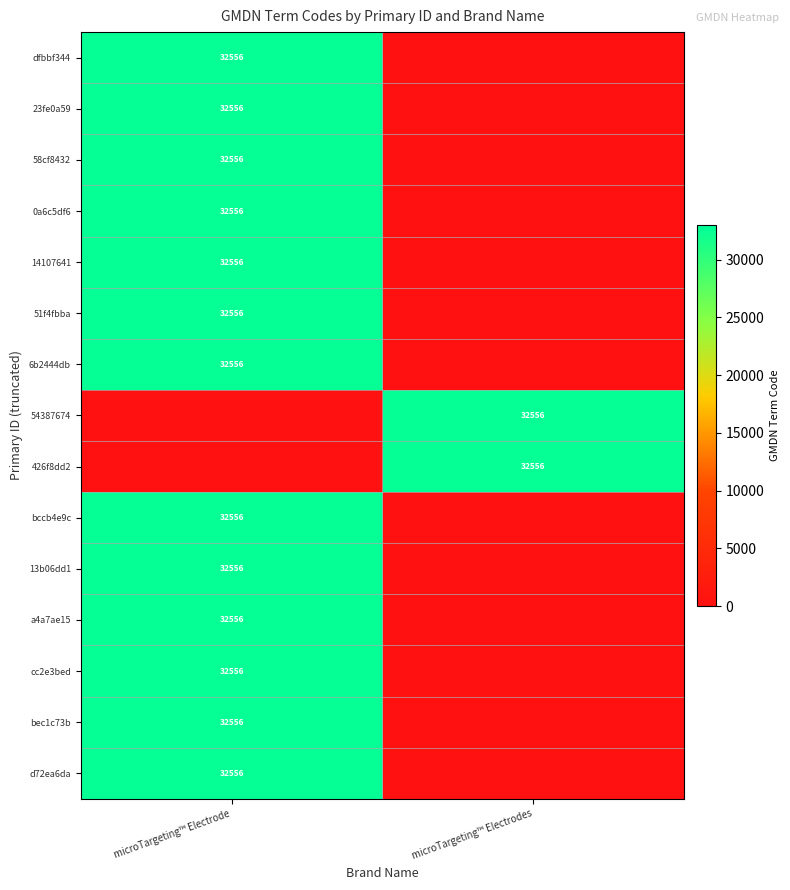

The value of bccb4e9c at microTargeting™ Electrode is 54607. True or false?

False